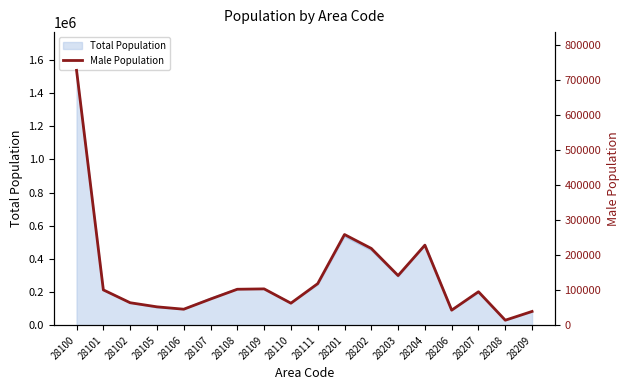

What is the difference between the maximum and minimum values?

712189